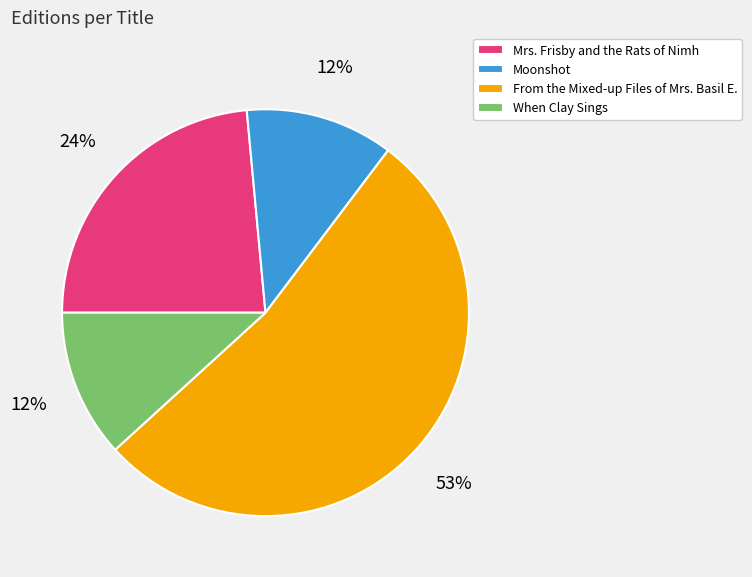

Between From the Mixed-up Files of Mrs. Basil E. and When Clay Sings, which is larger?

From the Mixed-up Files of Mrs. Basil E.